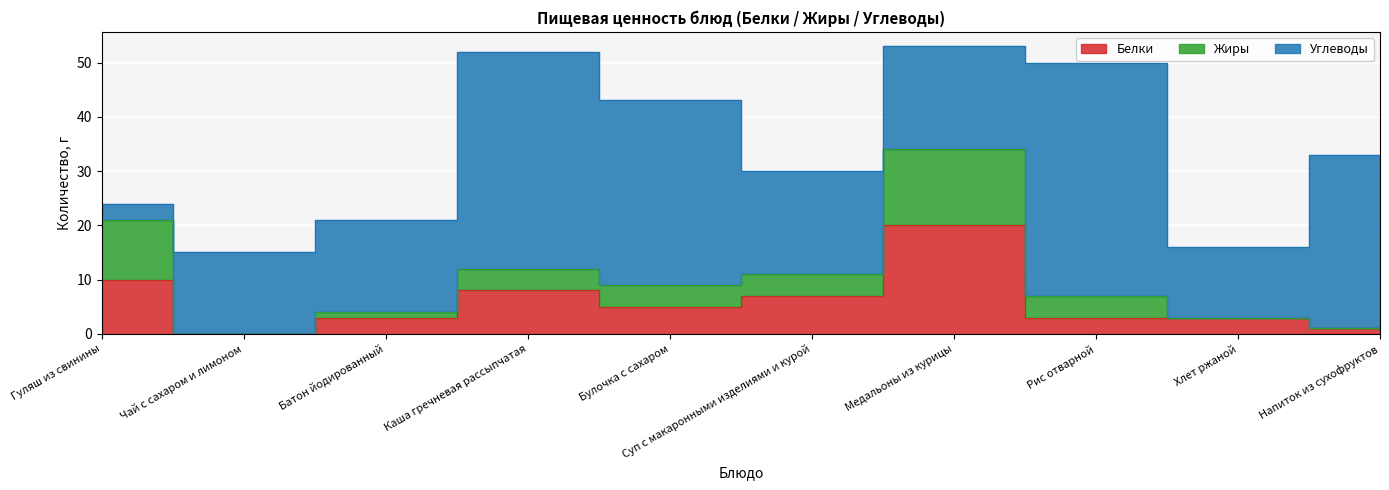

True or false: Жиры has a value of 0 at Чай с сахаром и лимоном.

True